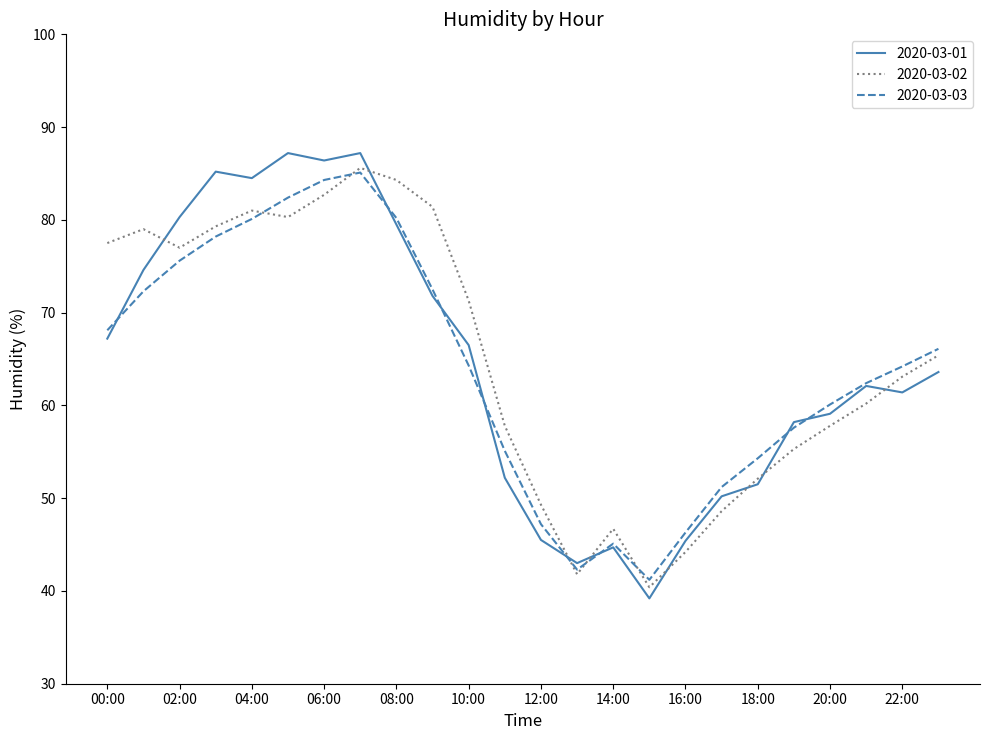

What is the lowest value of the 2020-03-01 series?

39.2